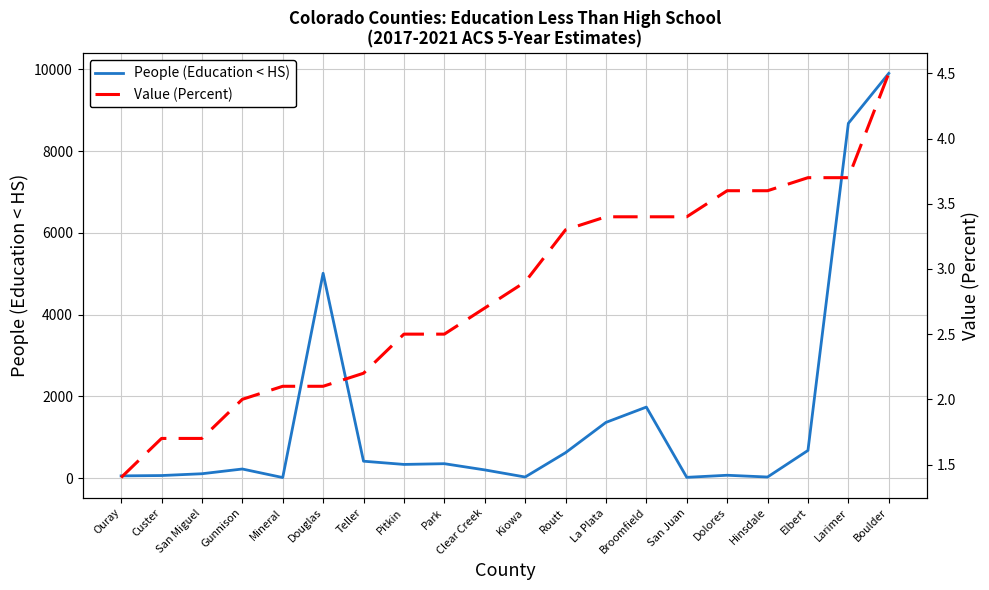

How many values in the Value (Percent) series are below 2?

3